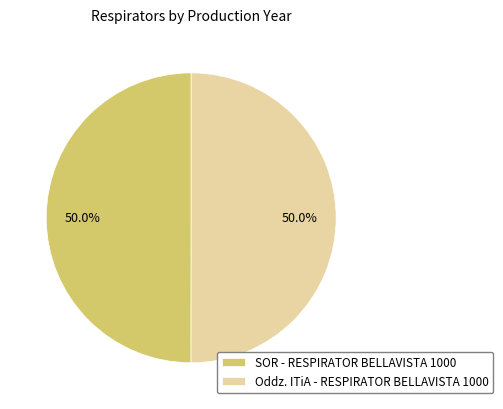

To the nearest percent, what percentage of the pie is SOR - RESPIRATOR BELLAVISTA 1000?

50%